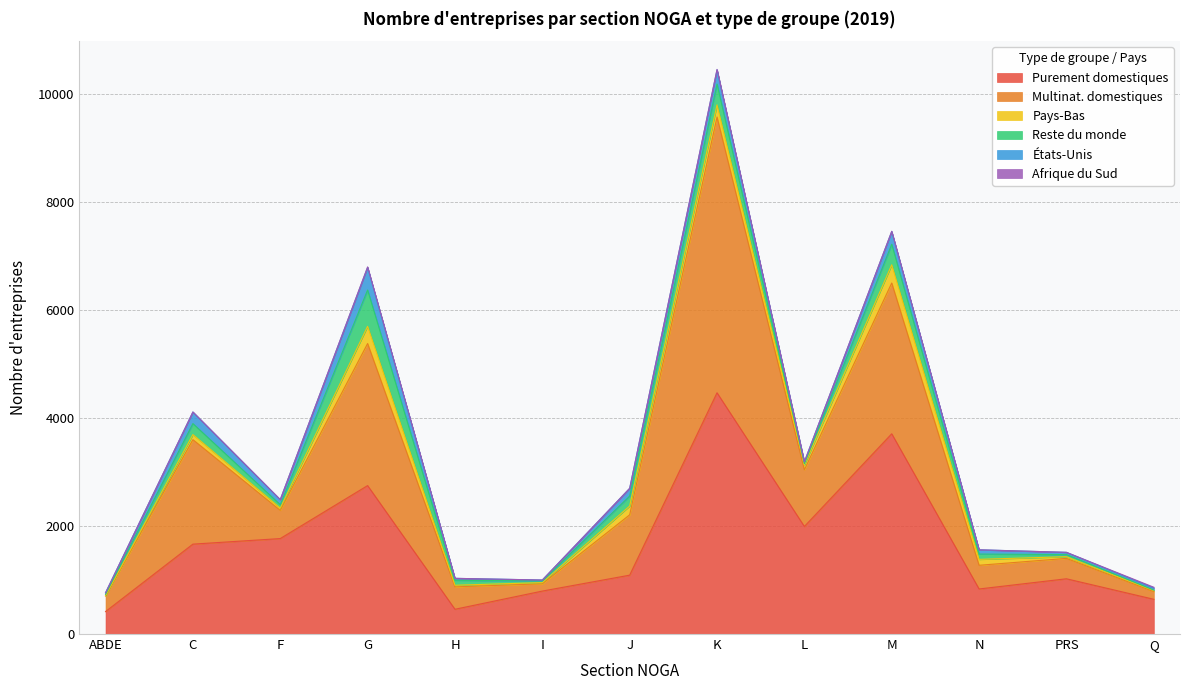

In Reste du monde, how many points are lower than both neighbors (excluding endpoints)?

3